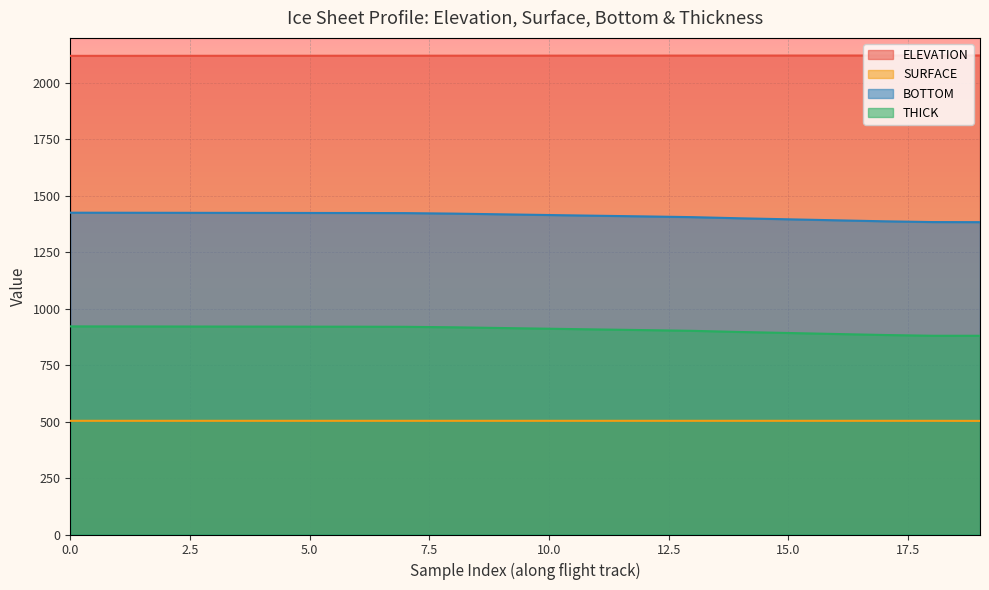

Which label corresponds to the smallest value in the chart?

19